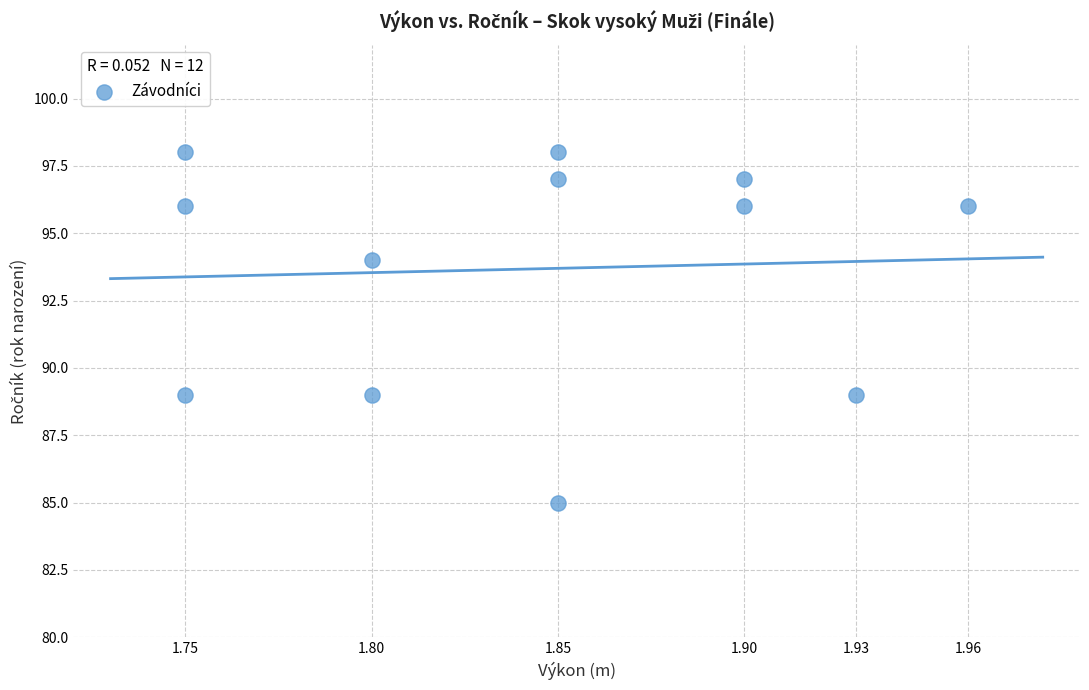

What is the average Y value?

94